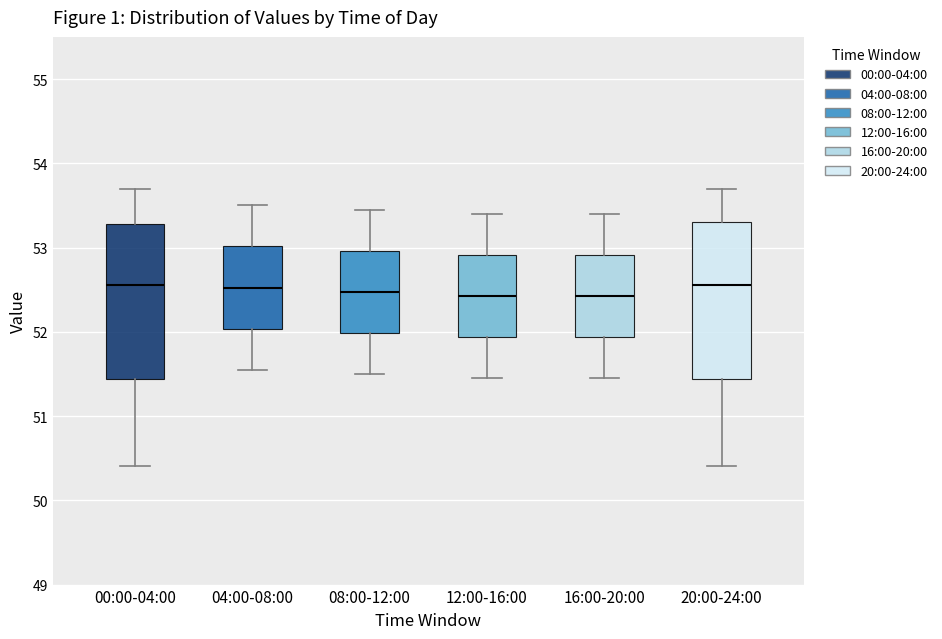

Reading left to right, transcribe this box plot: for each box, give where its median line is, the range the box spans, and where its two whiskers end, as read against the y-axis. The values are not printed on the chart, so give them approximately, as read against the axis.

00:00-04:00: median 52.6, box 51.4 to 53.3, whiskers 50.4 to 53.7
04:00-08:00: median 52.5, box 52.0 to 53.0, whiskers 51.6 to 53.5
08:00-12:00: median 52.5, box 52.0 to 53.0, whiskers 51.5 to 53.5
12:00-16:00: median 52.4, box 51.9 to 52.9, whiskers 51.5 to 53.4
16:00-20:00: median 52.4, box 51.9 to 52.9, whiskers 51.5 to 53.4
20:00-24:00: median 52.6, box 51.4 to 53.3, whiskers 50.4 to 53.7